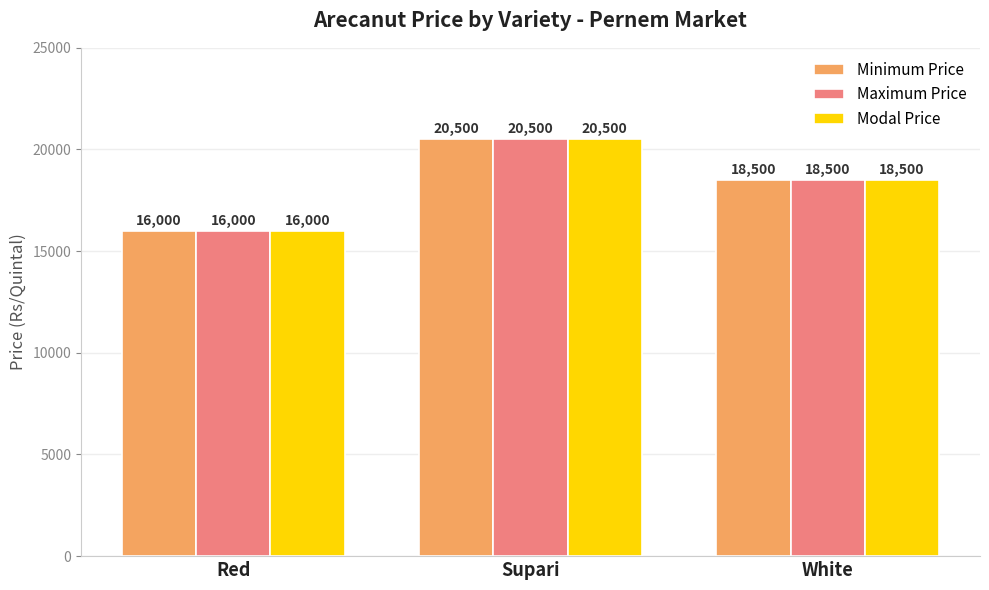

Count the Maximum Price values in the range 16000 to 20500.

3